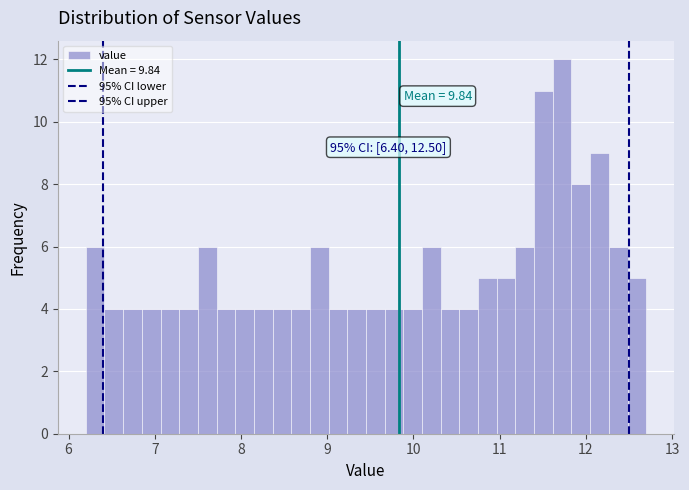

Around what value on the x-axis is the tallest bar? Give the approximate position of its centre, as read against the axis.

11.7